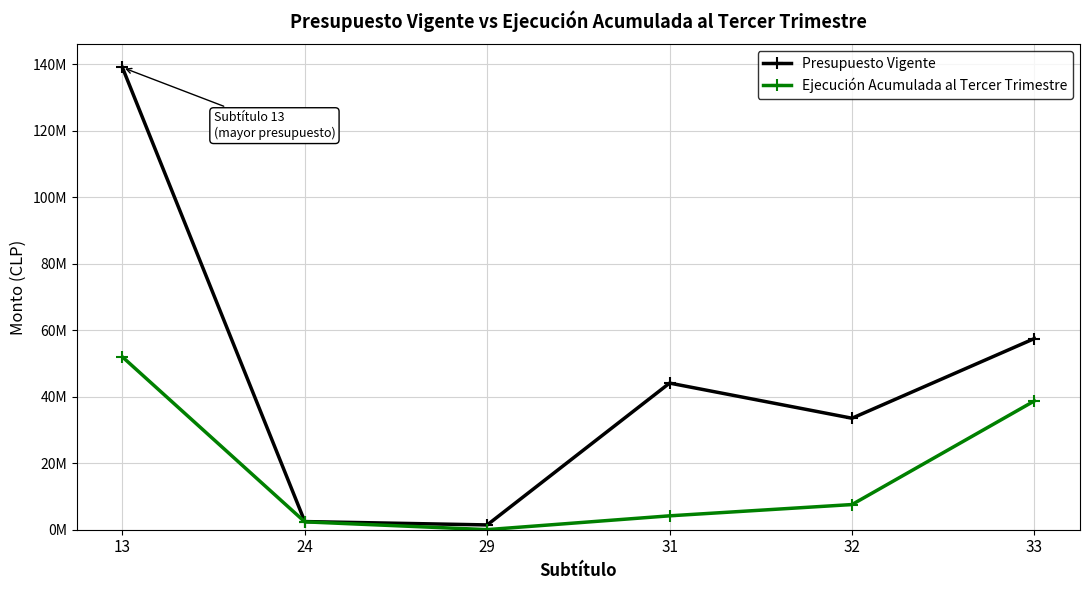

What is the approximate value of Ejecución Acumulada al Tercer Trimestre at 31?

4182123